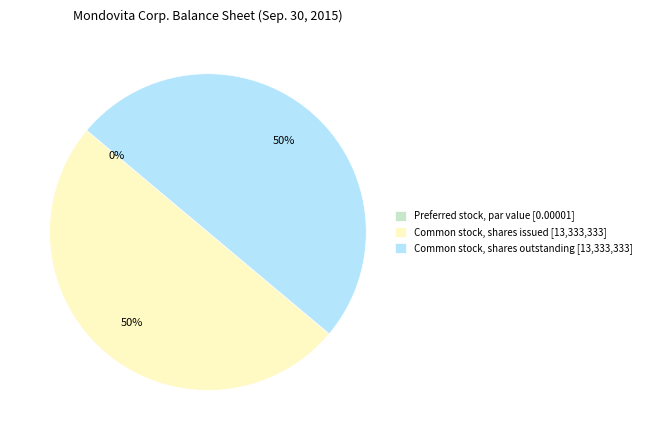

Which slice is the largest?

Common stock, shares issued